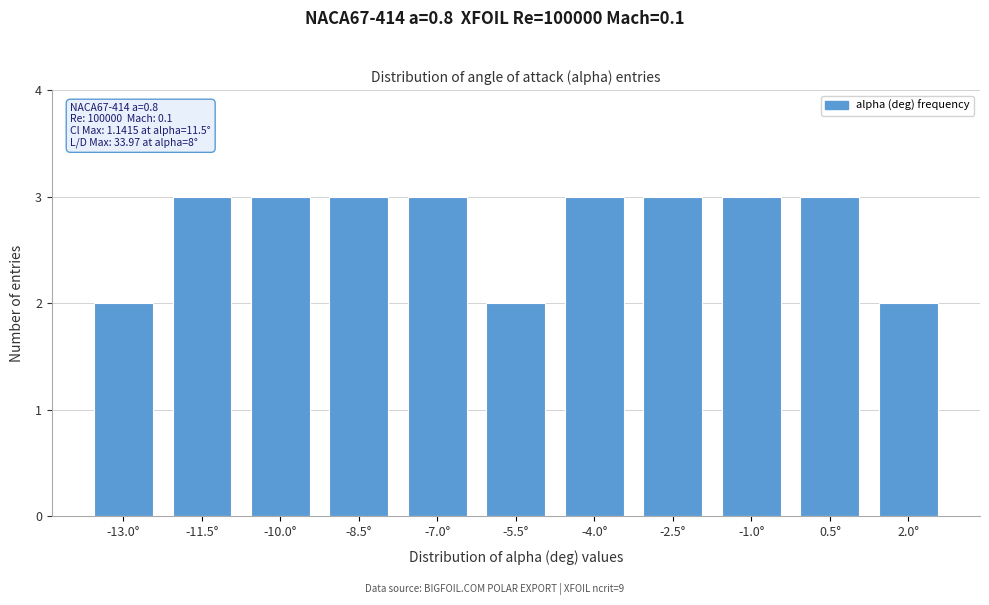

Reading right to left, what are all the values shown in this chart?

2.0°=2	0.5°=3	-1.0°=3	-2.5°=3	-4.0°=3	-5.5°=2	-7.0°=3	-8.5°=3	-10.0°=3	-11.5°=3	-13.0°=2